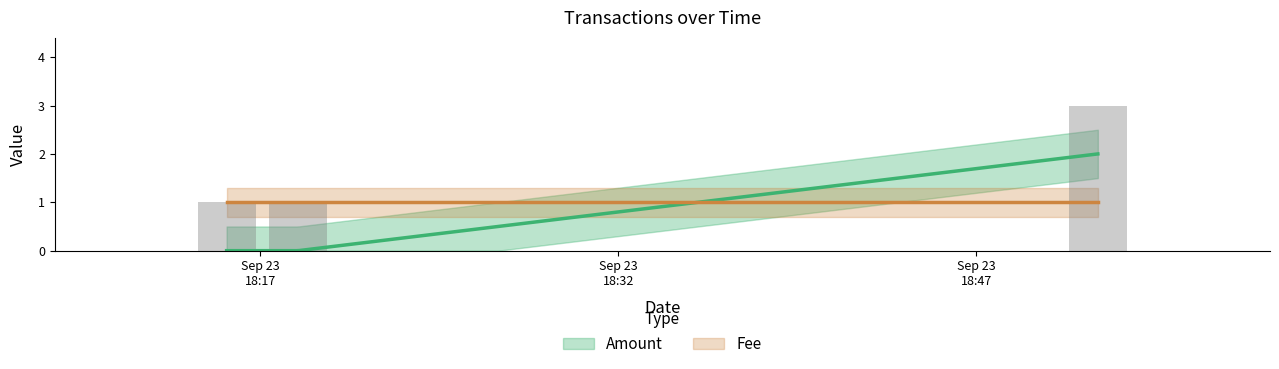

What is the difference between the maximum and second lowest values?

2